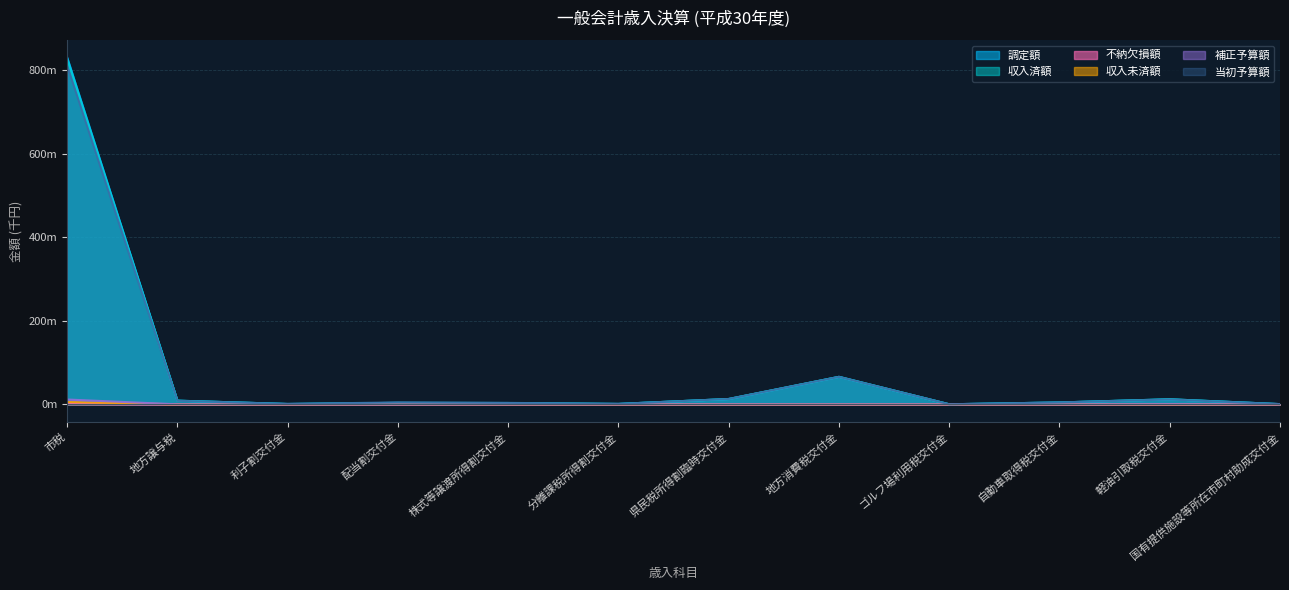

Is the value of 収入未済額 at 配当割交付金 greater than the value of 補正予算額 at 市税?

No